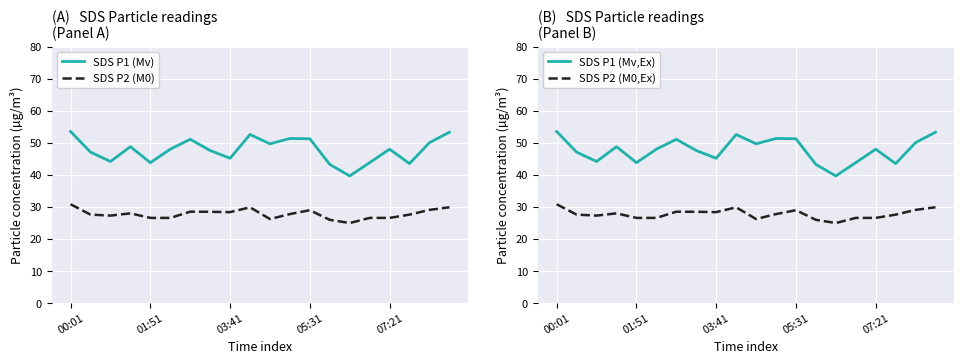

In SDS P1 (Mv), how many points are higher than both neighbors (excluding endpoints)?

5